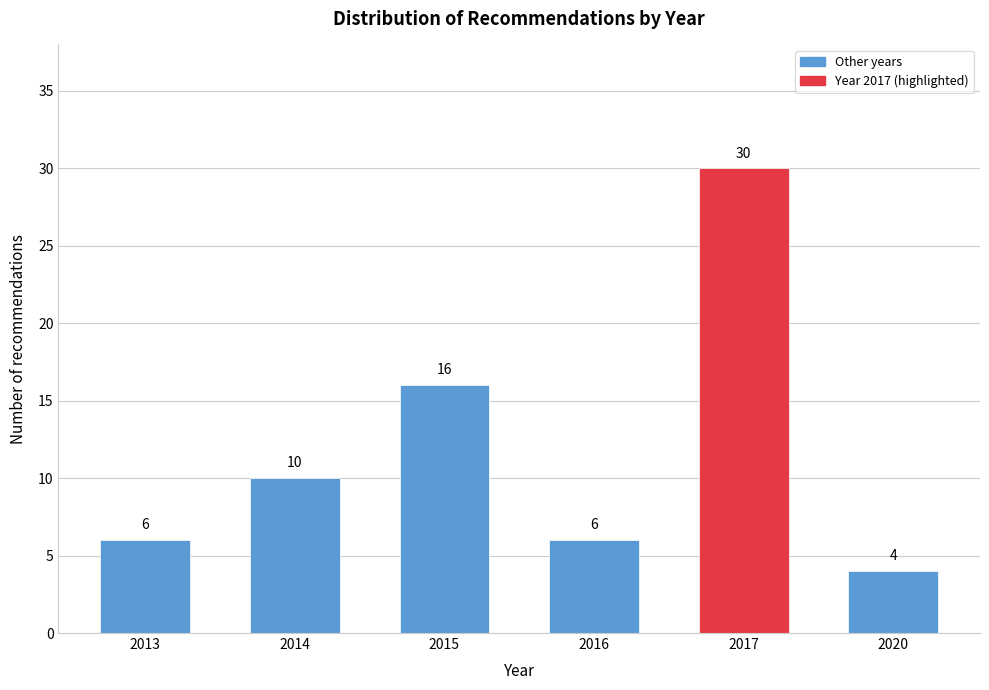

Reading left to right, what are all the values shown in this chart?

2013=6	2014=10	2015=16	2016=6	2017=30	2020=4